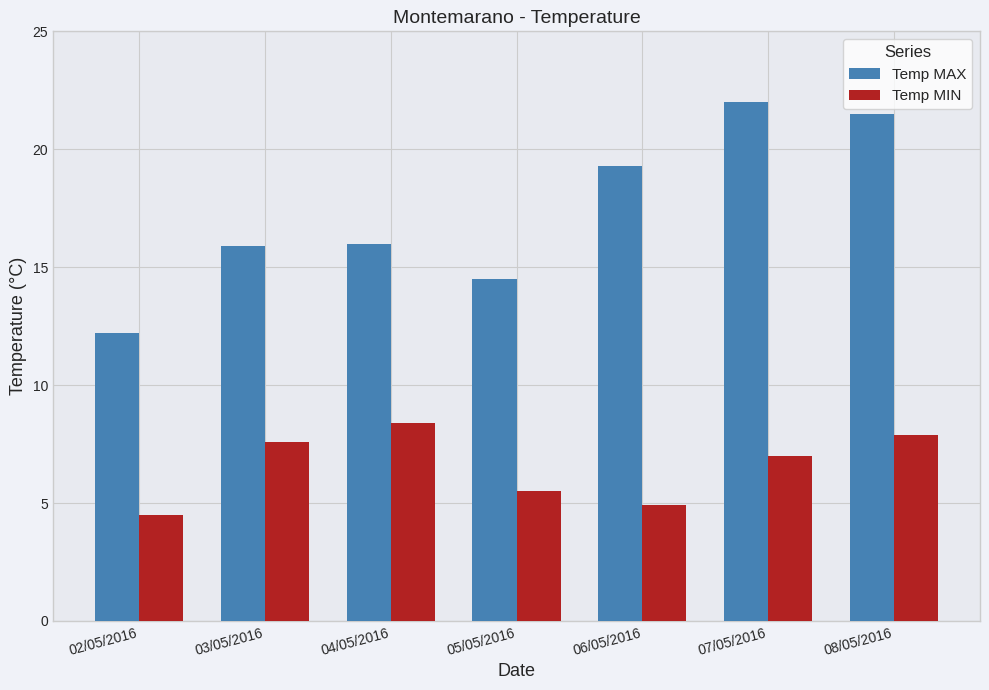

What is the difference between the Temp MAX values at 03/05/2016 and 04/05/2016?

0.1